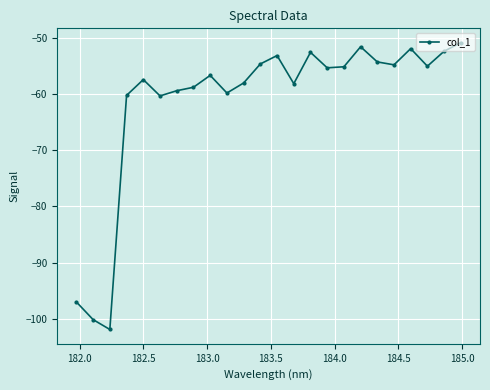

What is the smallest value displayed?

-101.9